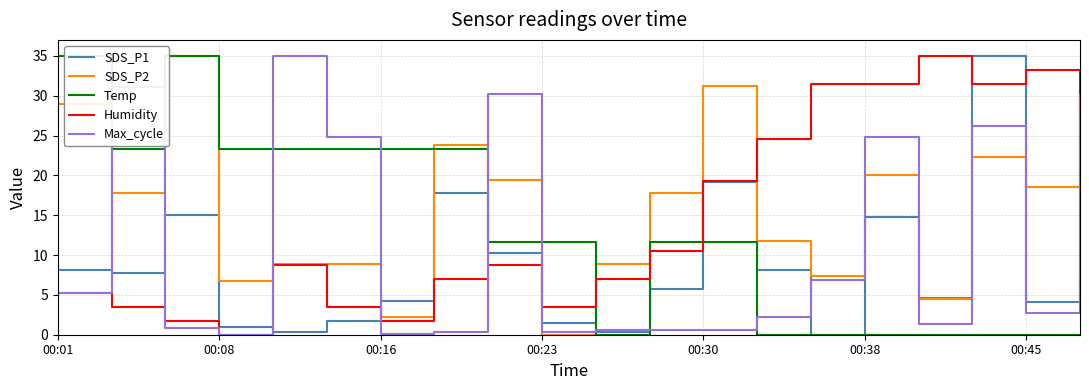

Does the chart have visible grid lines?

Yes